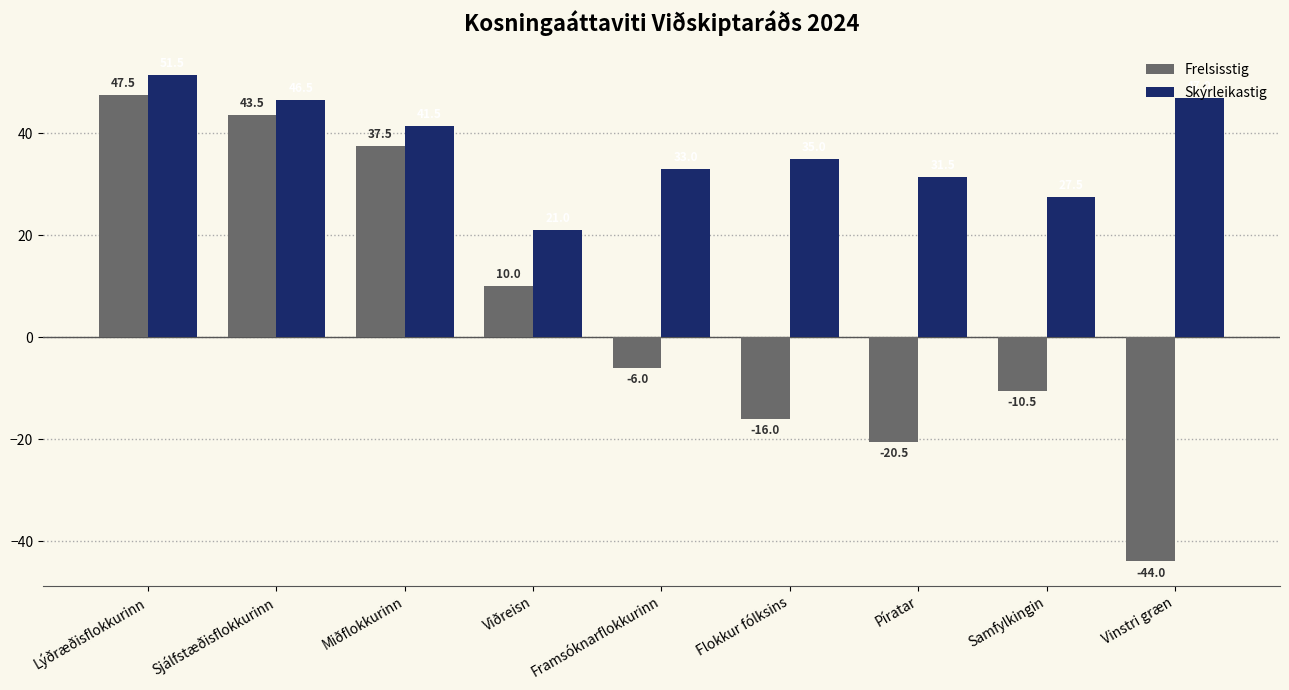

The value of Frelsisstig at Miðflokkurinn is 51.5. True or false?

False